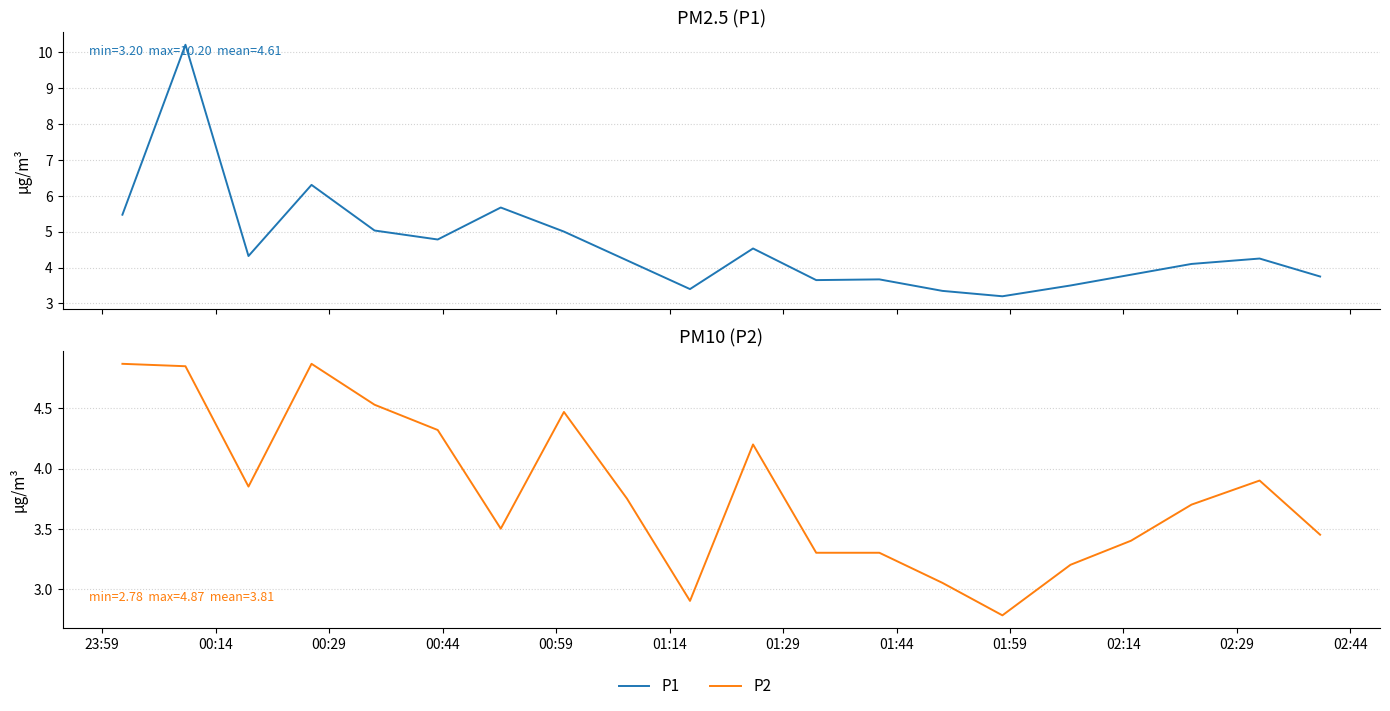

Which series has the largest total across all categories?

P1